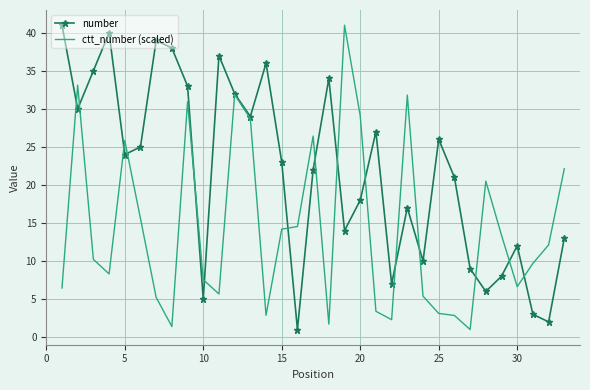

How many values in the ctt_number (scaled) series are below 10?

16